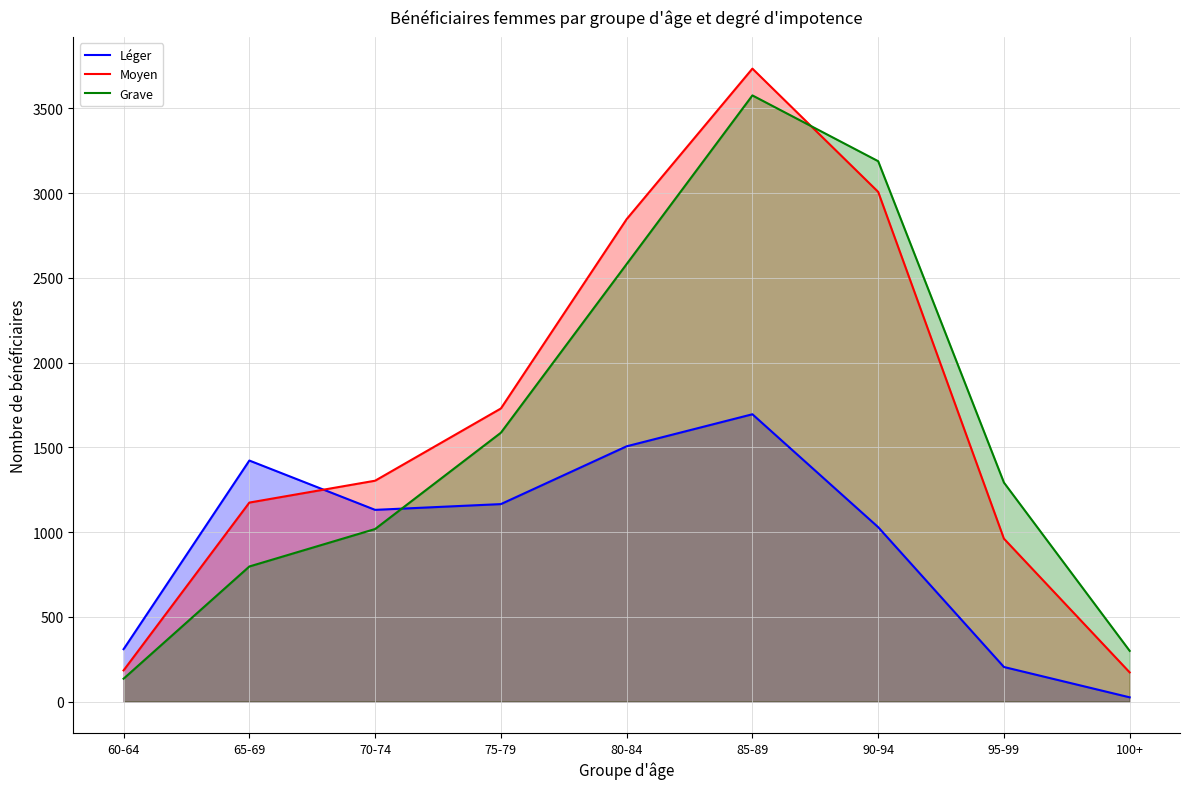

What is the smallest value displayed?

25